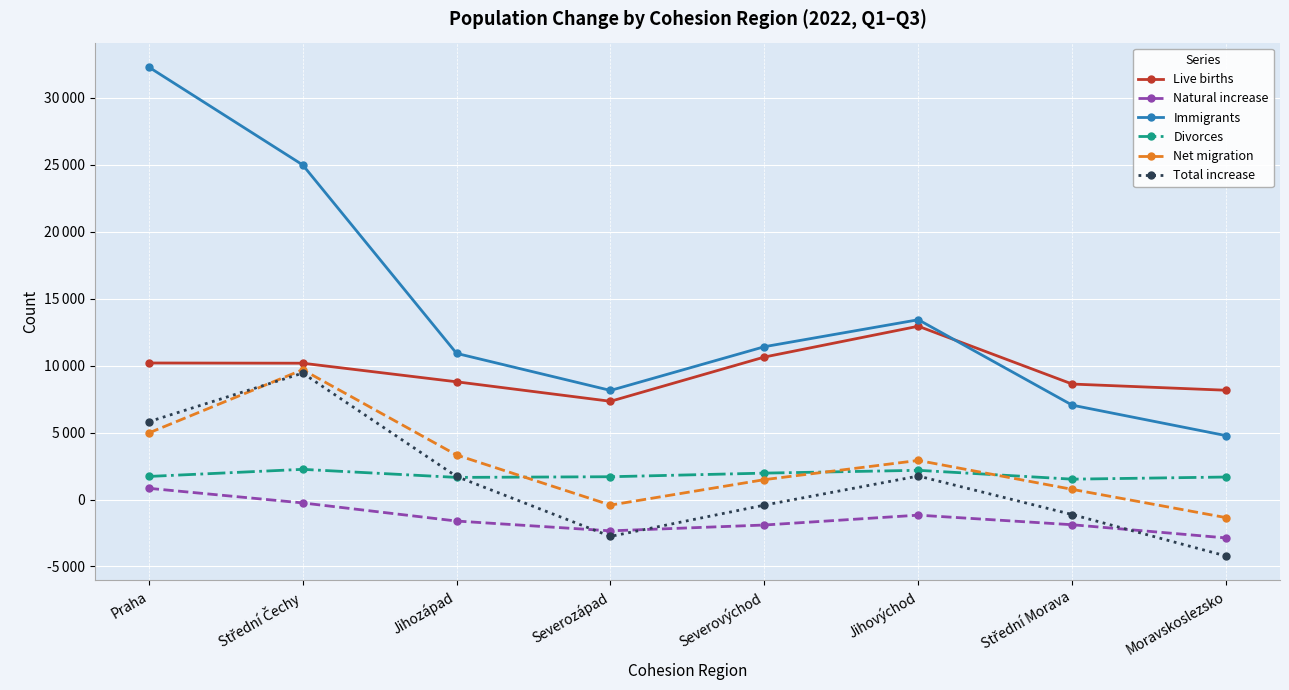

What is the maximum value for Divorces?

2256